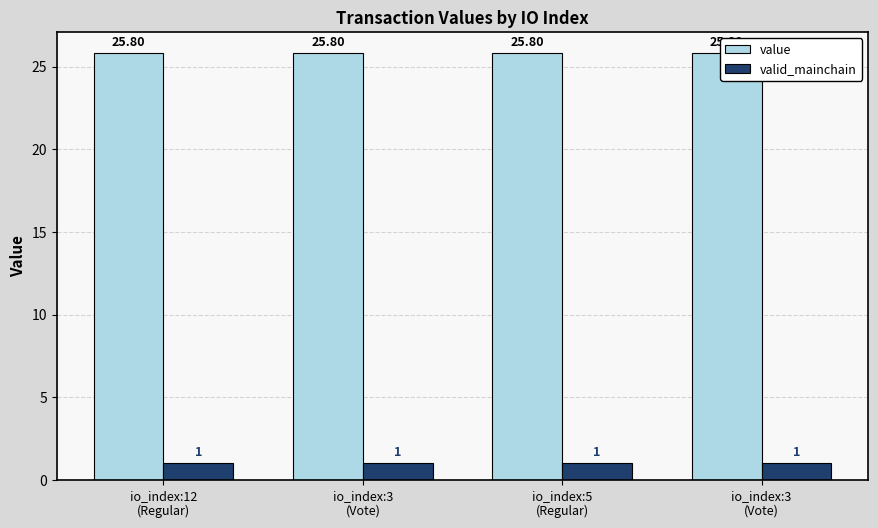

At how many categories does at least one series exceed 4?

4